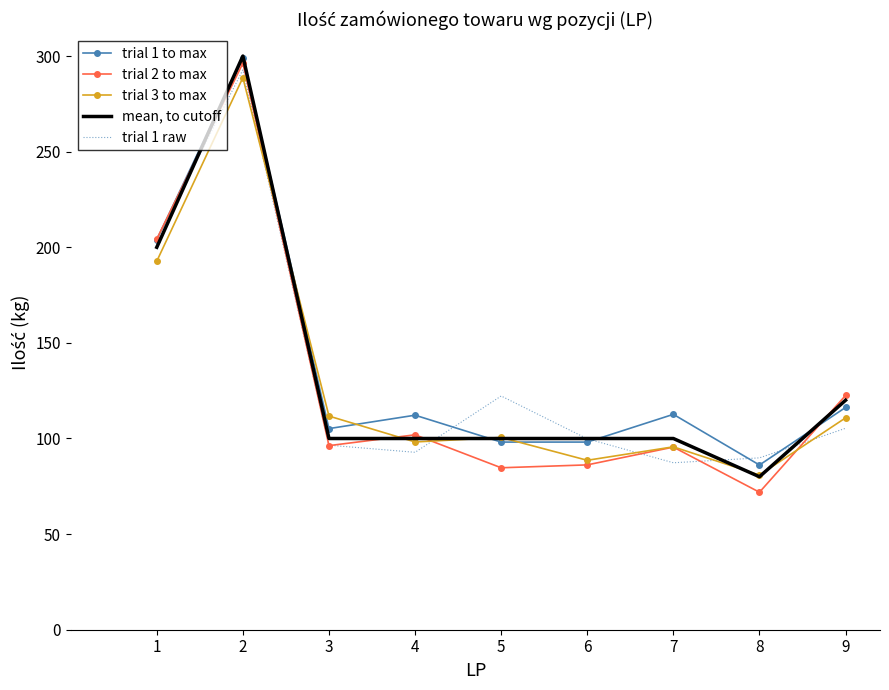

True or false: trial 1 to max and trial 3 to max intersect in this chart.

True